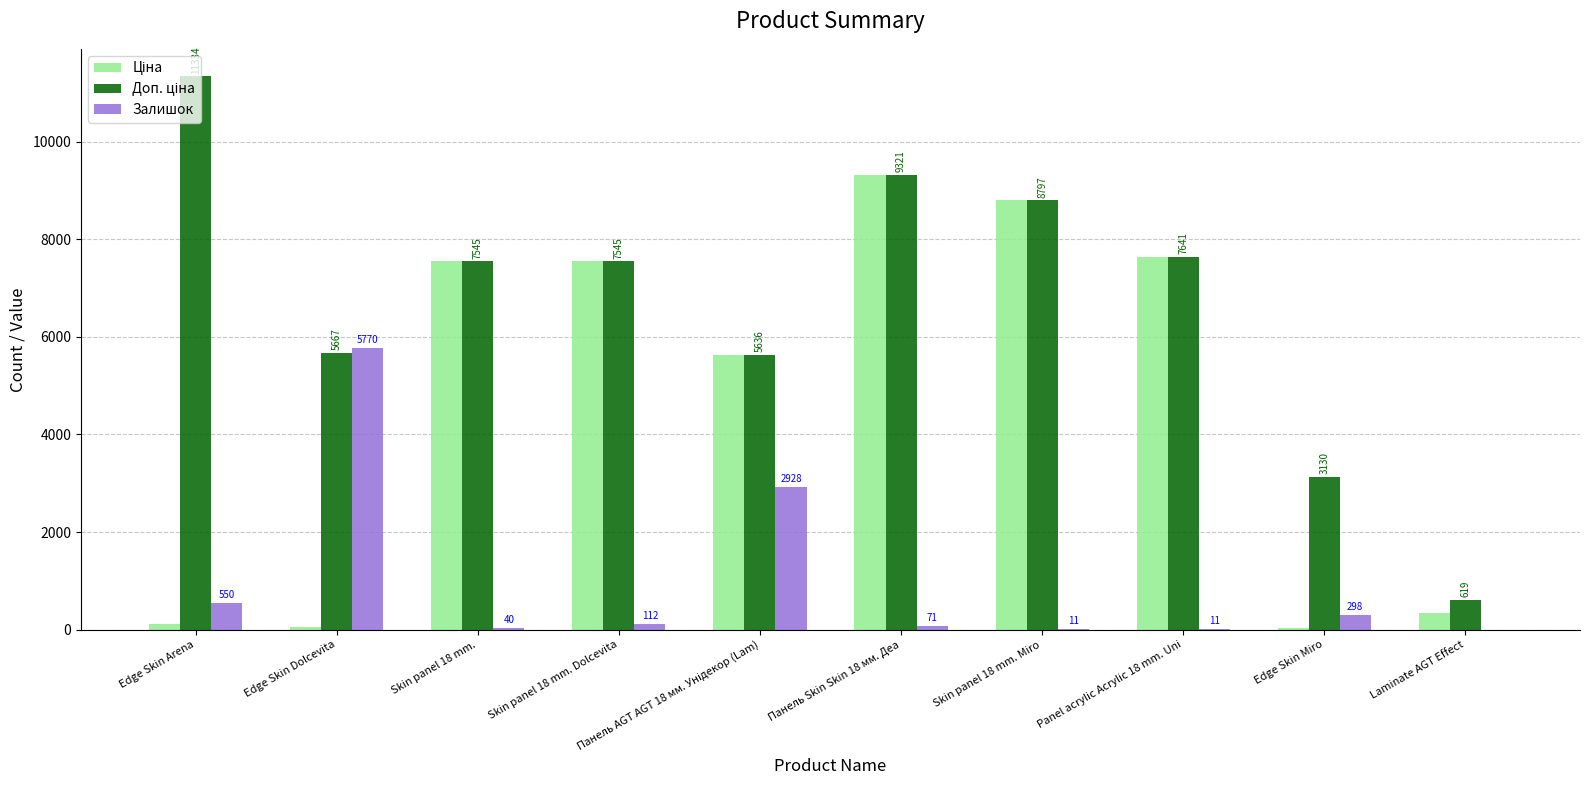

What is the sum of all Залишок values?

9791.0